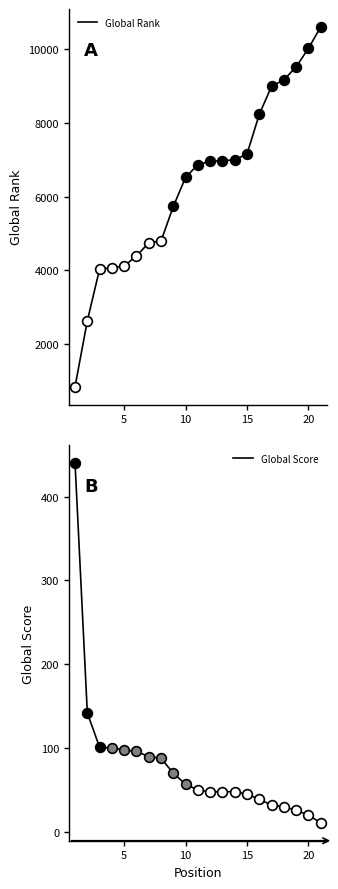

What is the sum of all Global Rank values?

133399